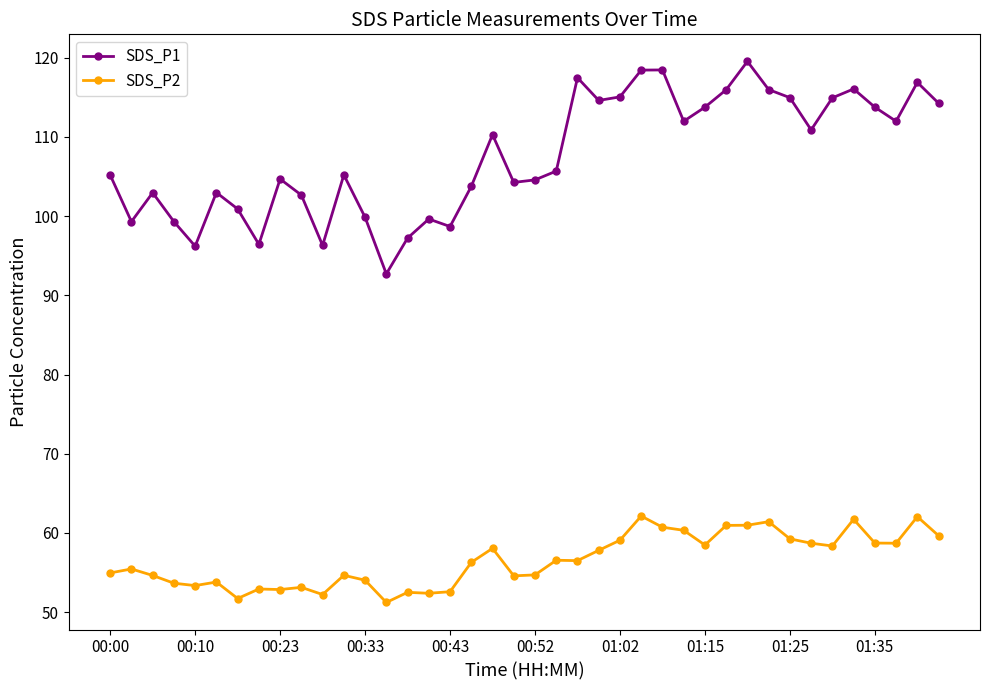

True or false: SDS_P2 has more than 2 points higher than both neighbors.

True